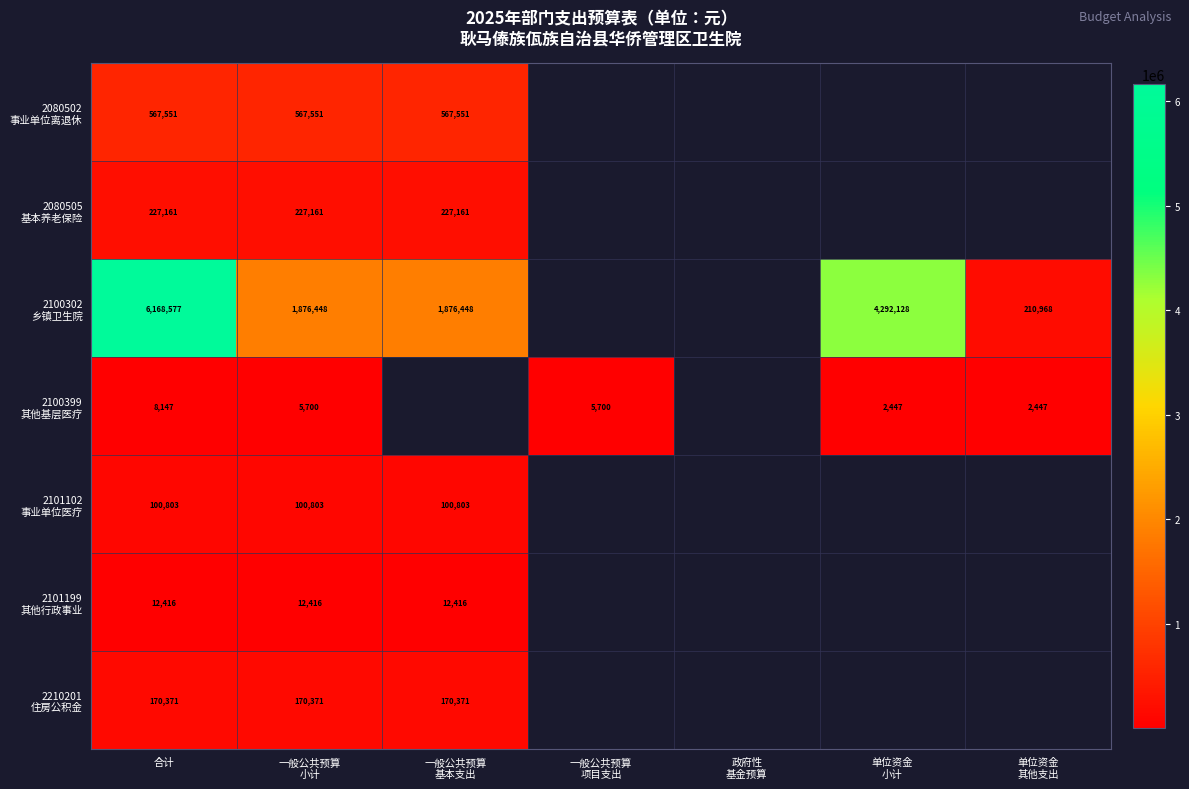

How many data points does each series have?

7